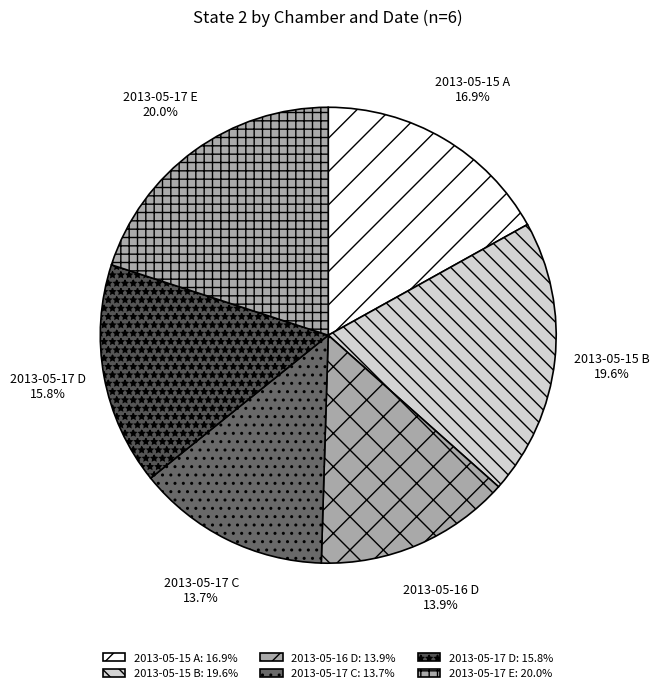

How many slices are in this pie chart?

6